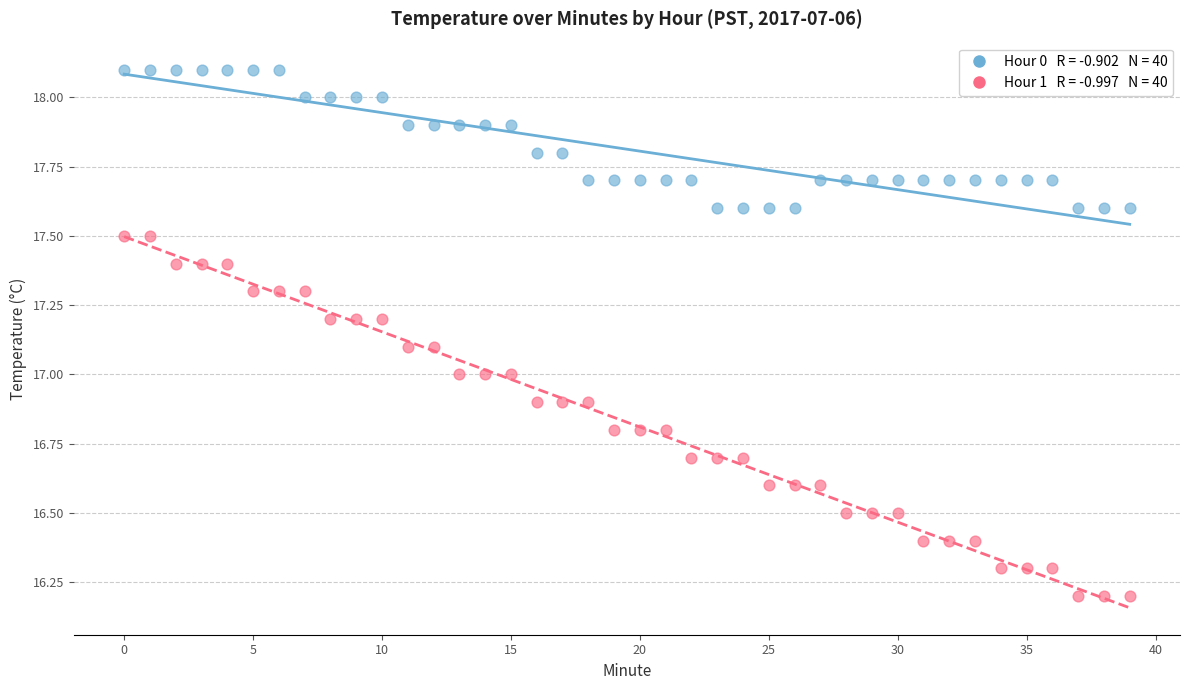

Across all data points, what is the range of Y values (max minus min)?

1.9